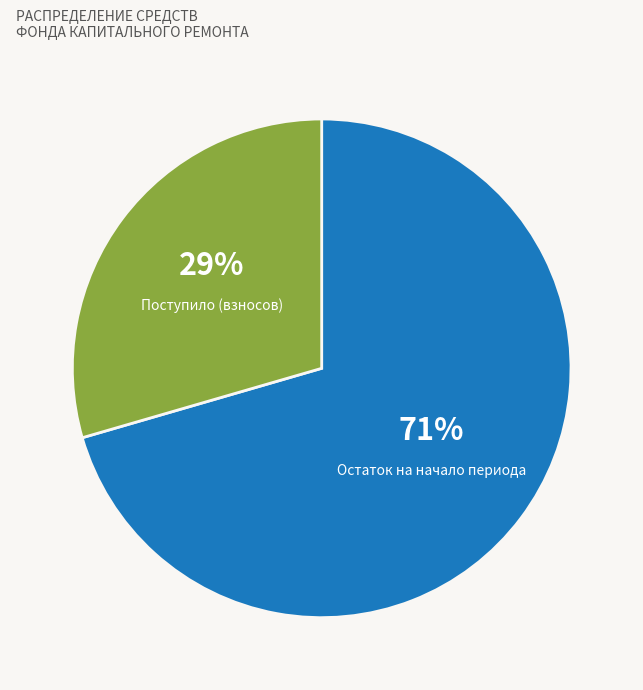

The Остаток на начало периода slice represents 71% of the pie. True or false?

True